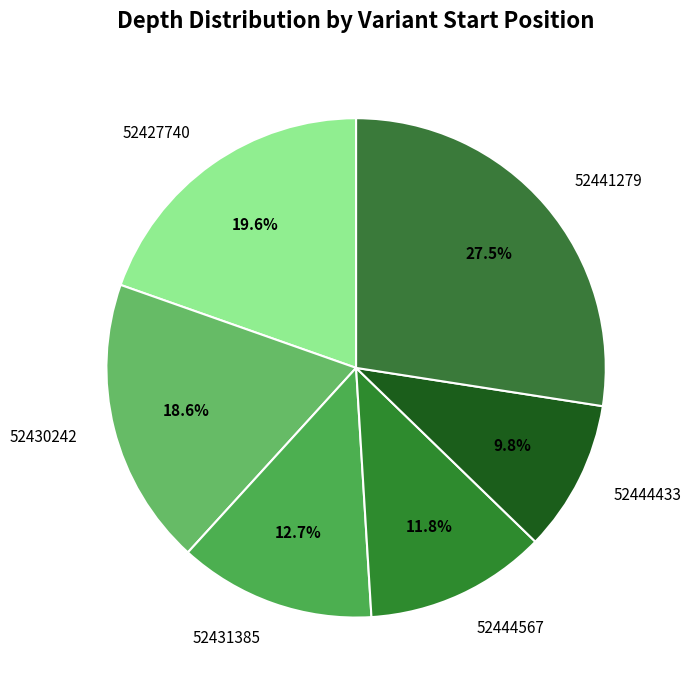

How many slices are in this pie chart?

6